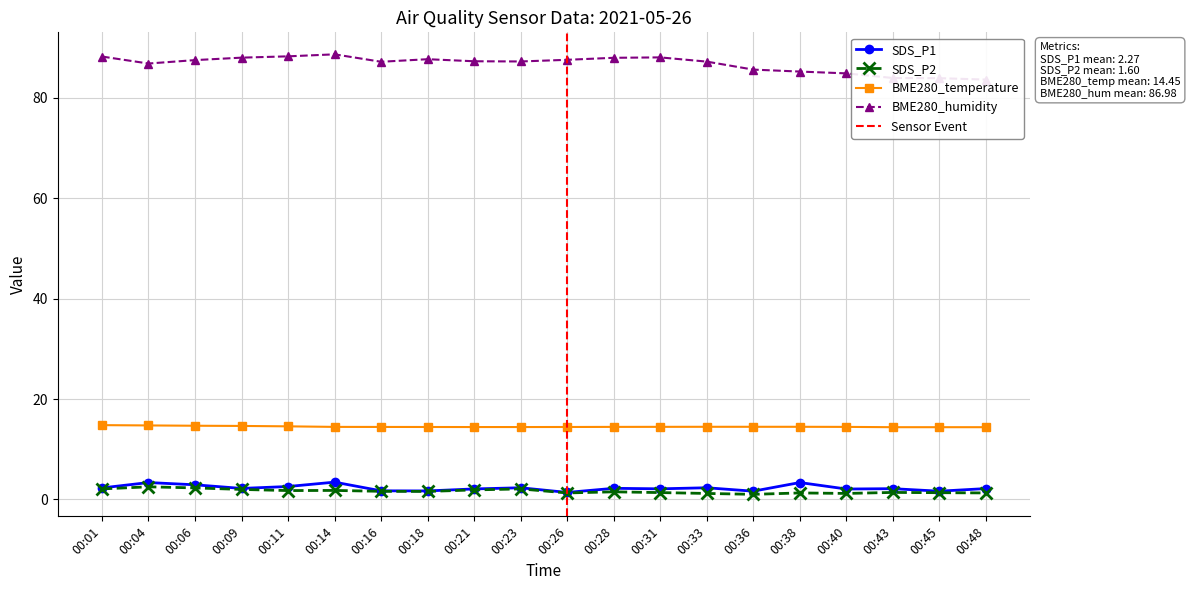

Is the value of BME280_humidity at 00:21 greater than the value of SDS_P1 at 00:23?

Yes